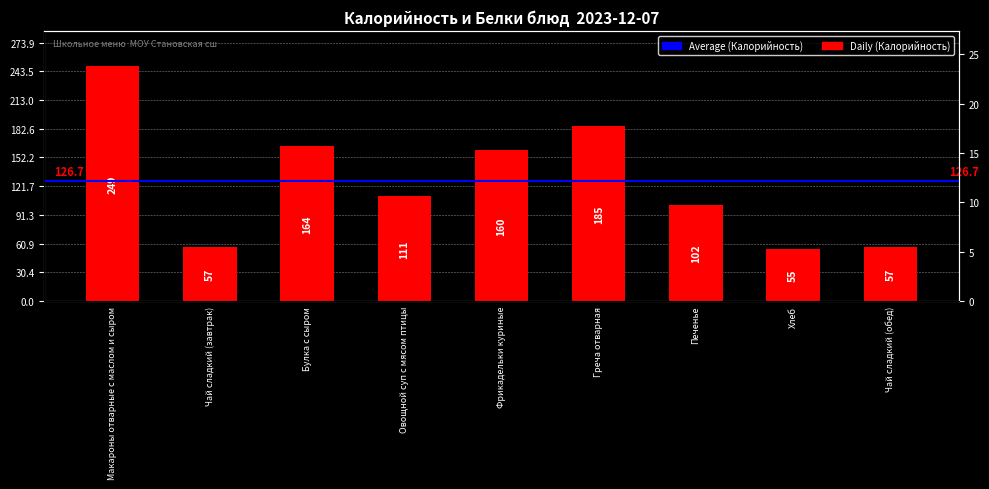

What is the difference between the maximum and minimum values?

194